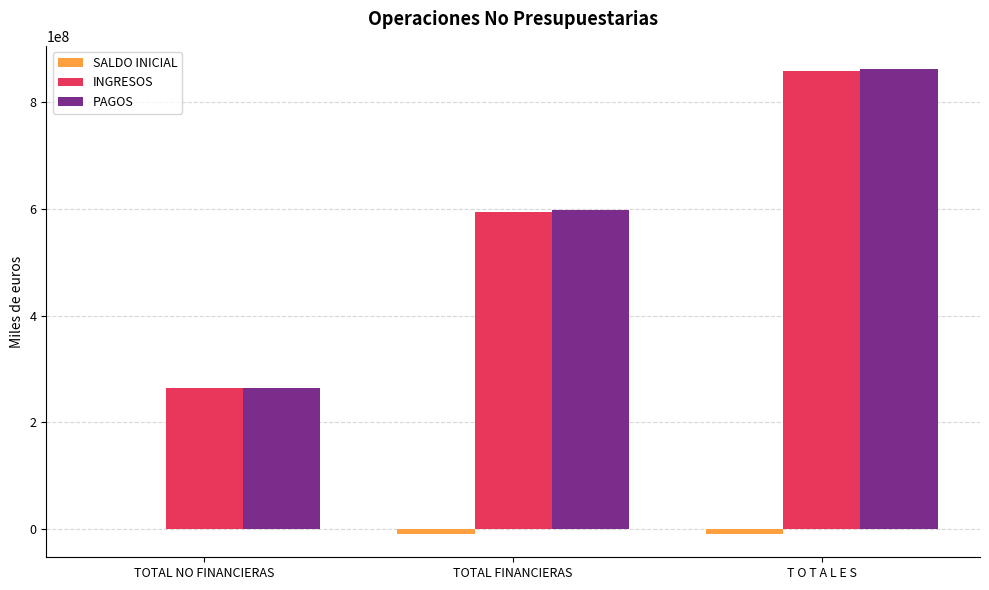

At which label does SALDO INICIAL reach its peak?

TOTAL NO FINANCIERAS